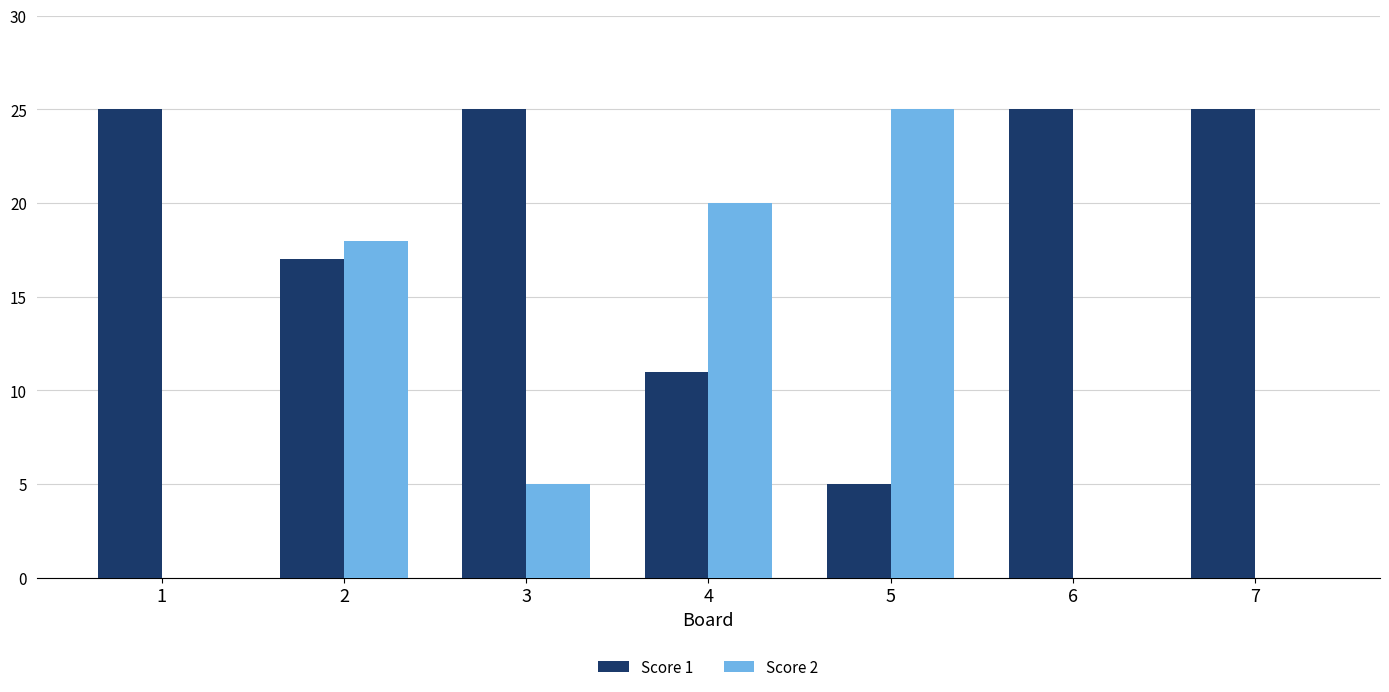

Count the number of categories in the chart.

7